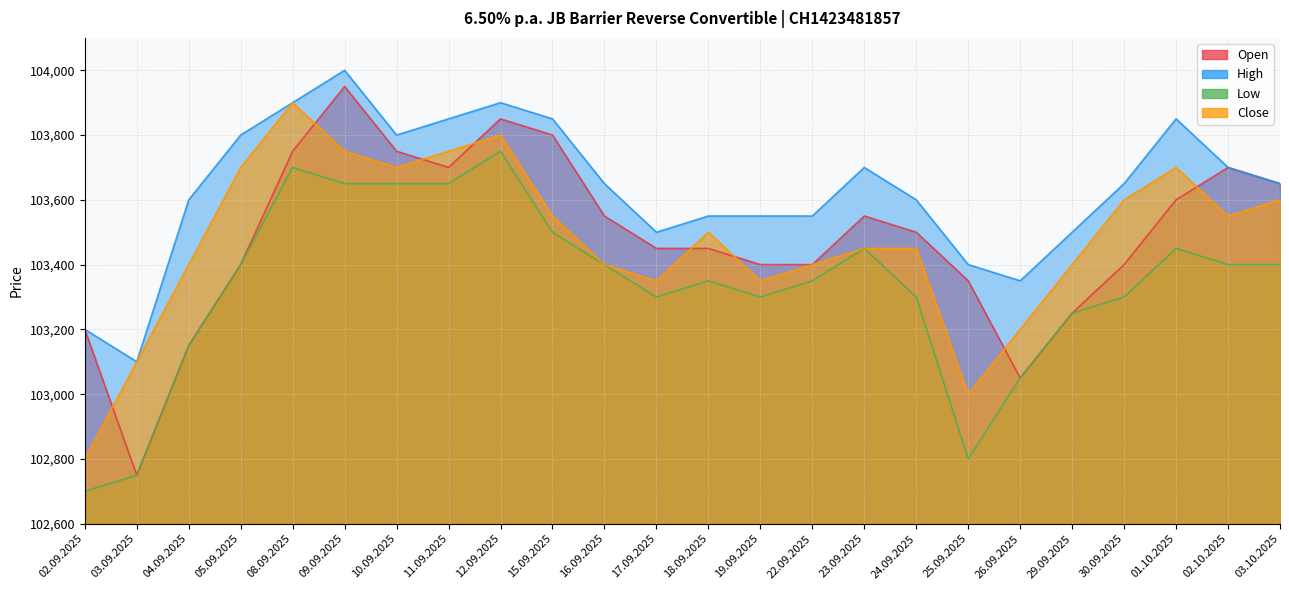

True or false: Open and Low intersect in this chart.

False